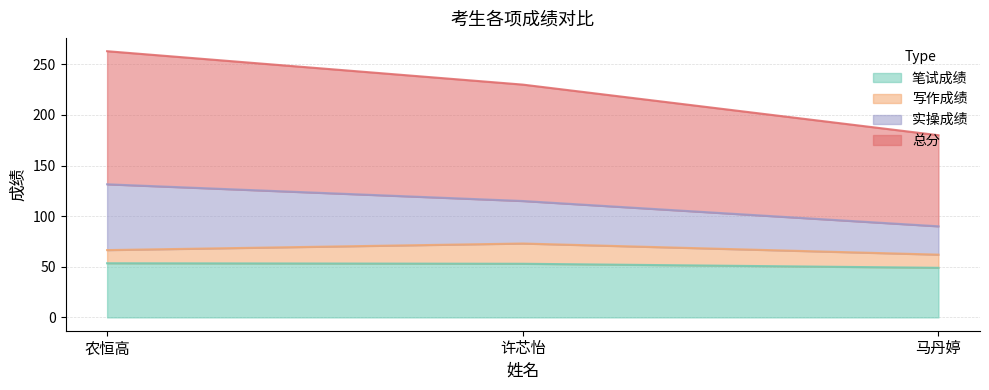

At which label does 笔试成绩 reach its peak?

农恒高